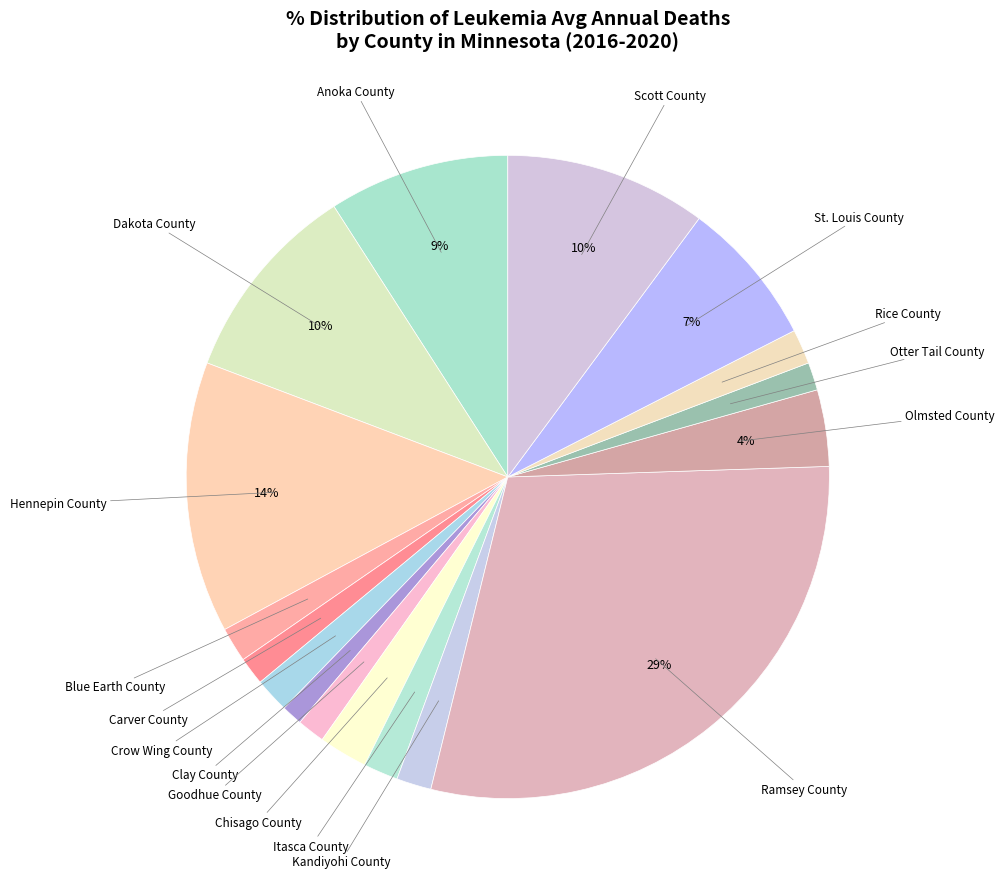

Rank the categories by value from lowest to highest.

Clay County, Carver County, Goodhue County, Otter Tail County, Blue Earth County, Crow Wing County, Itasca County, Kandiyohi County, Rice County, Chisago County, Olmsted County, St. Louis County, Anoka County, Dakota County, Scott County, Hennepin County, Ramsey County